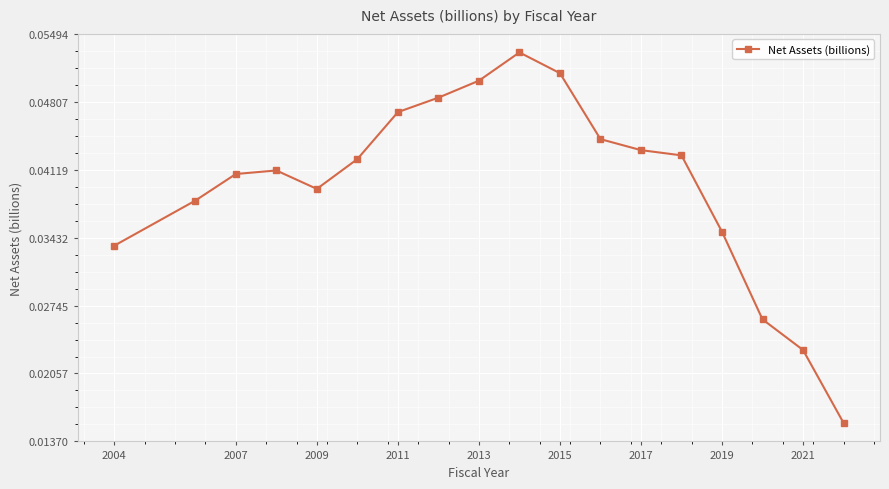

What is the sum of all values?

0.7